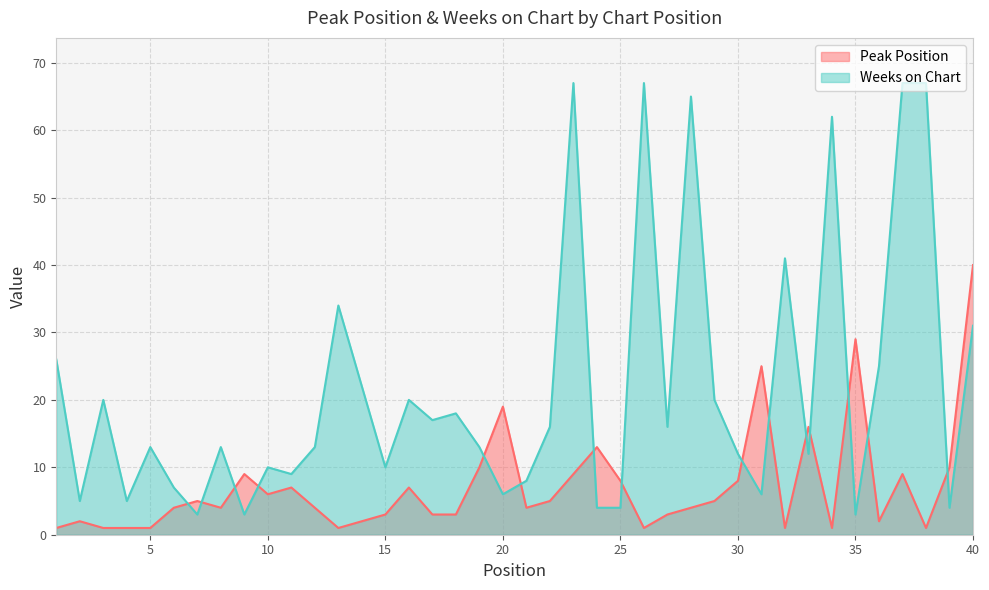

What is the average value of the Weeks on Chart series?

22